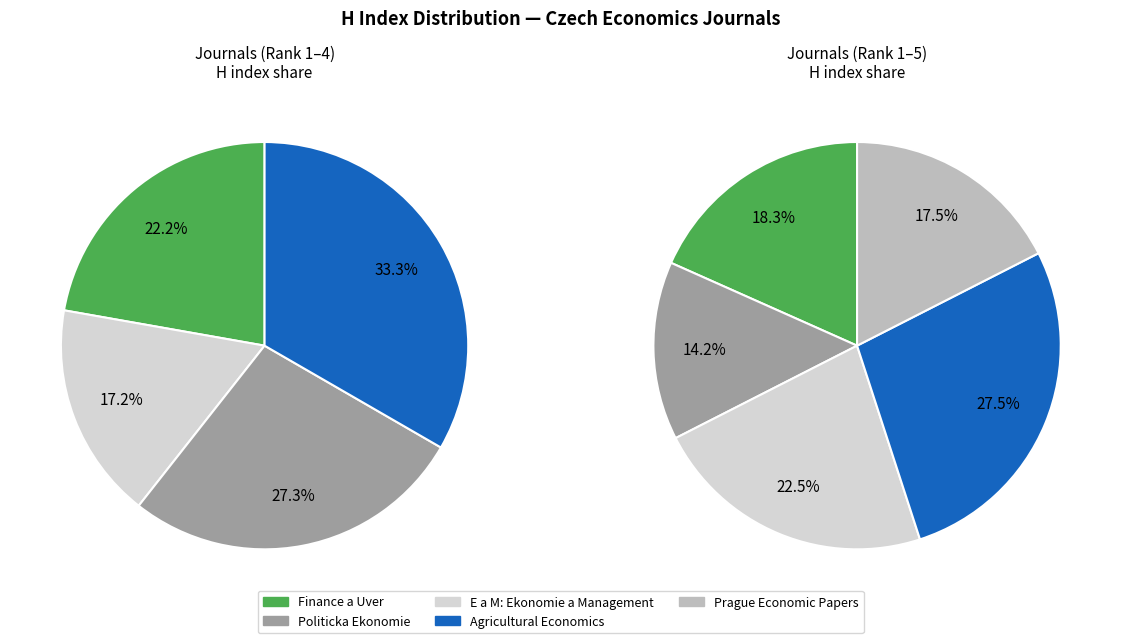

Is there a majority slice in this chart?

No